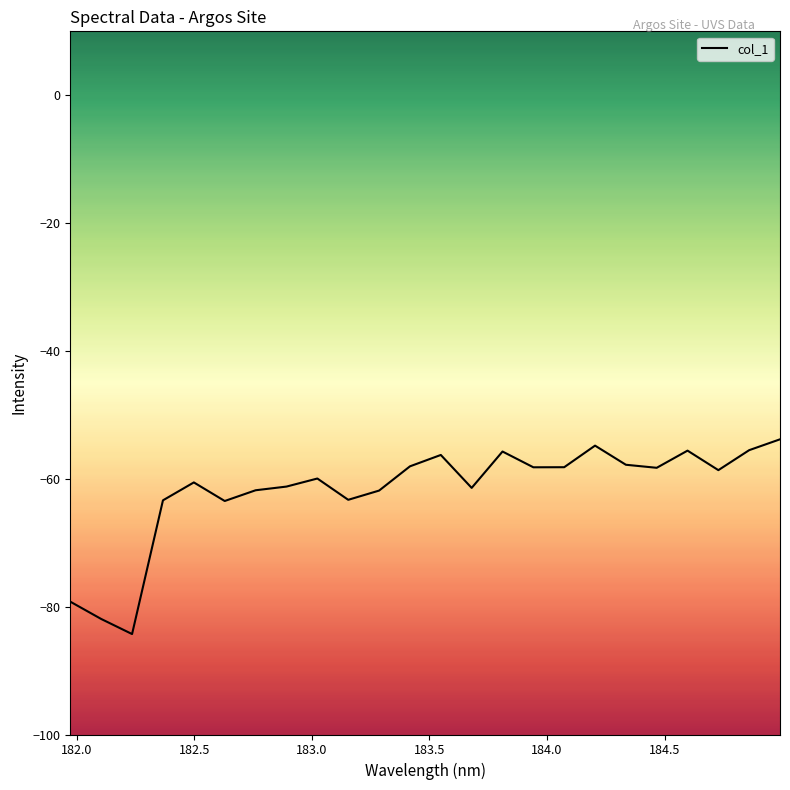

What is the minimum value shown in the chart?

-84.3